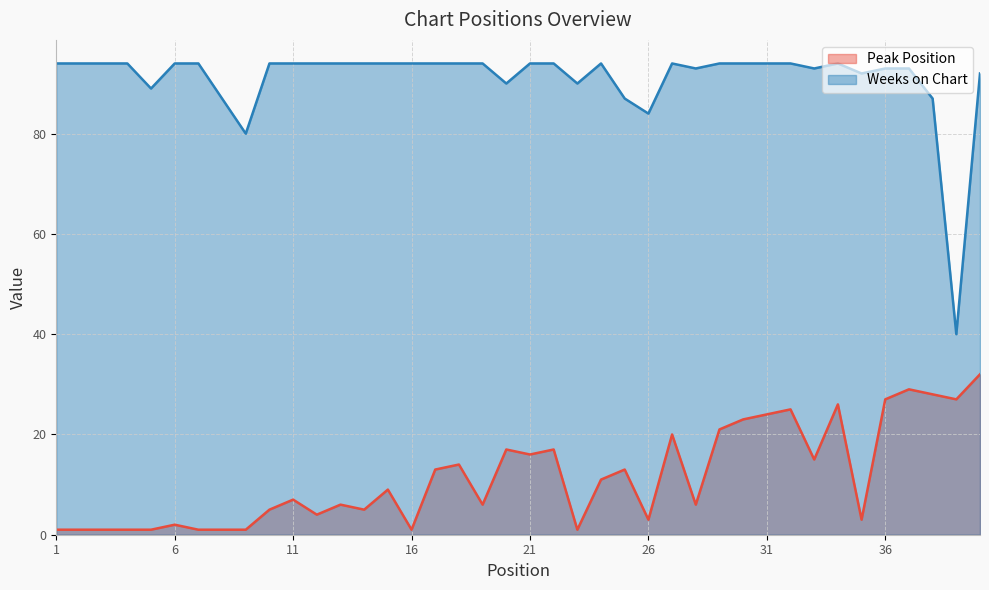

True or false: Weeks on Chart has a value of 128 at 12.

False